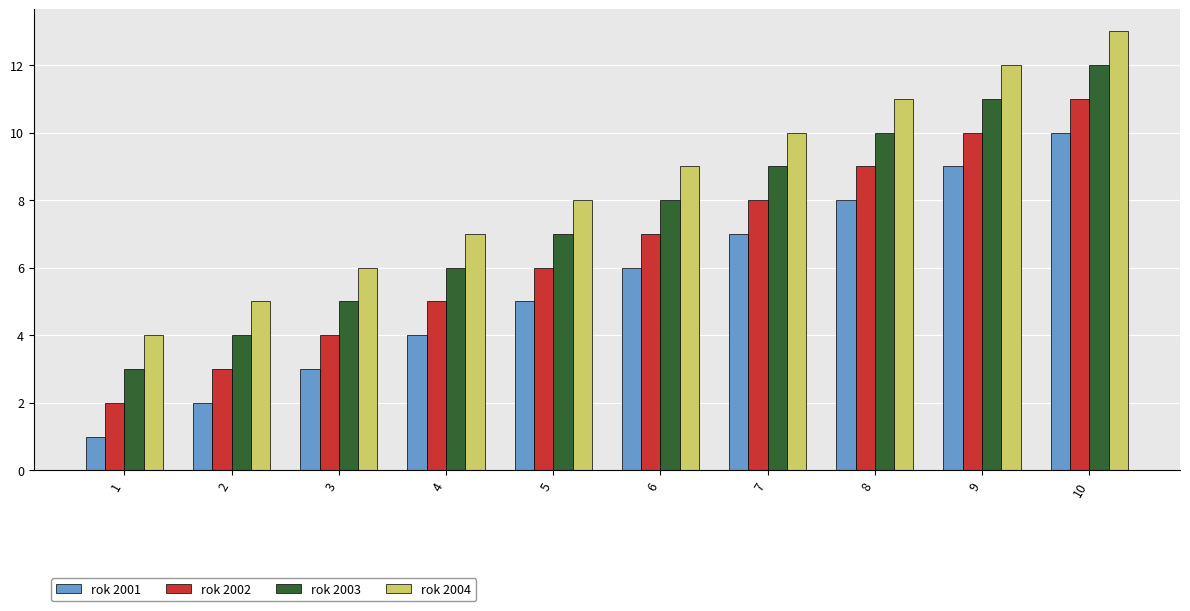

How many groups of bars are there?

10